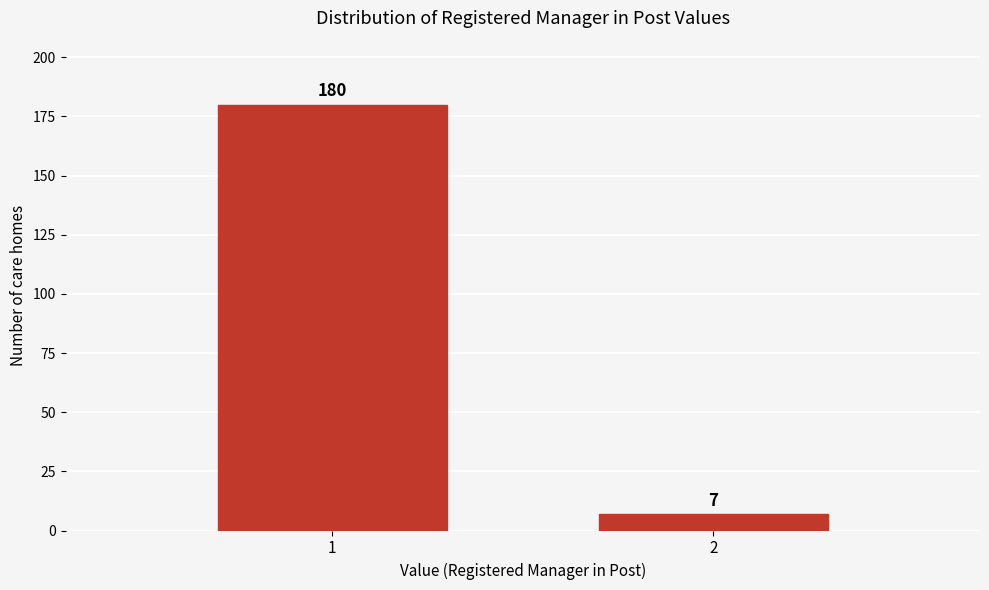

Reading right to left, what are all the values shown in this chart?

2=7	1=180